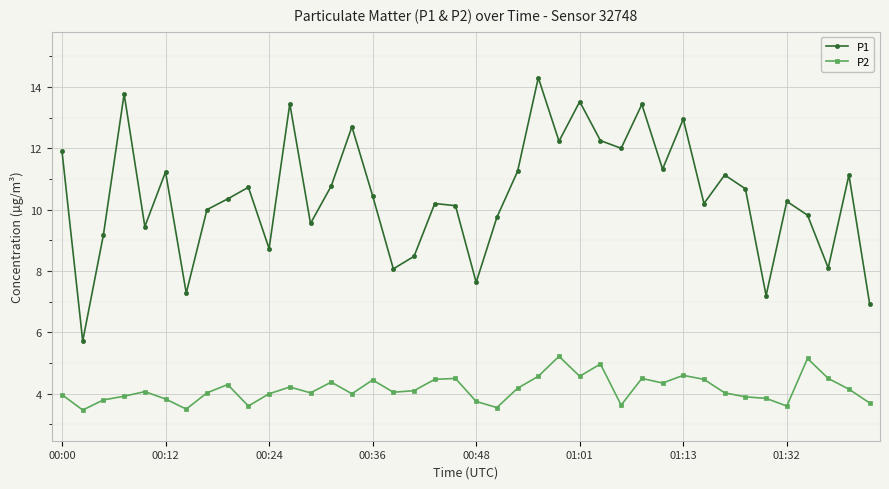

What is the maximum value shown in the chart?

14.3